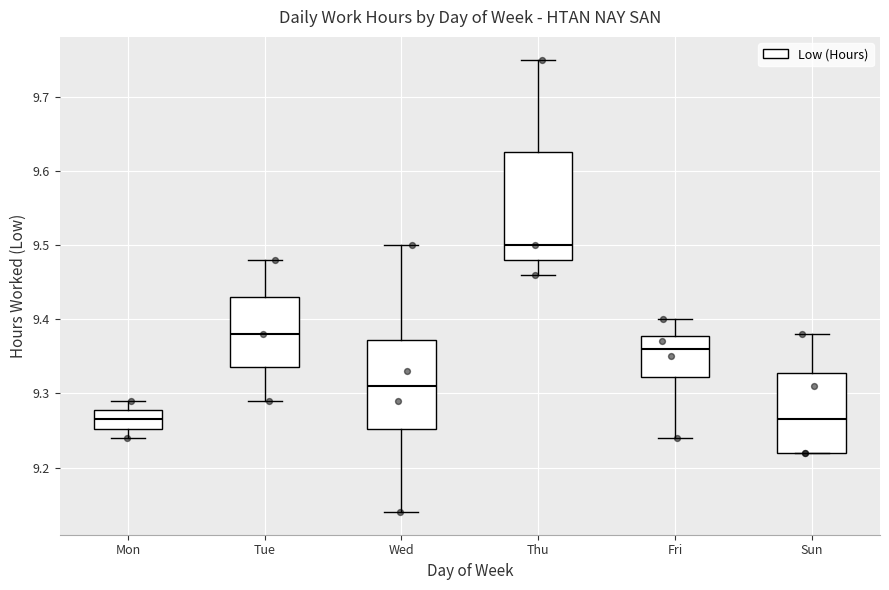

Where is the lower edge of the box for Thu on the y-axis? The values are not printed on the chart, so give them approximately, as read against the axis.

9.48